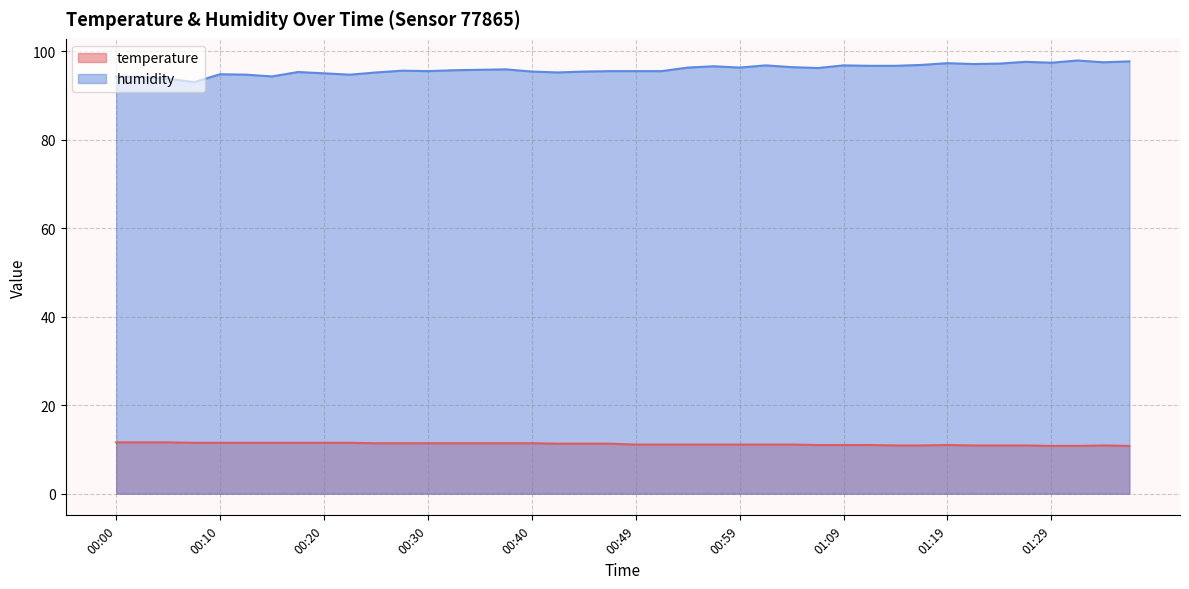

What are all the series names shown in the legend?

temperature, humidity